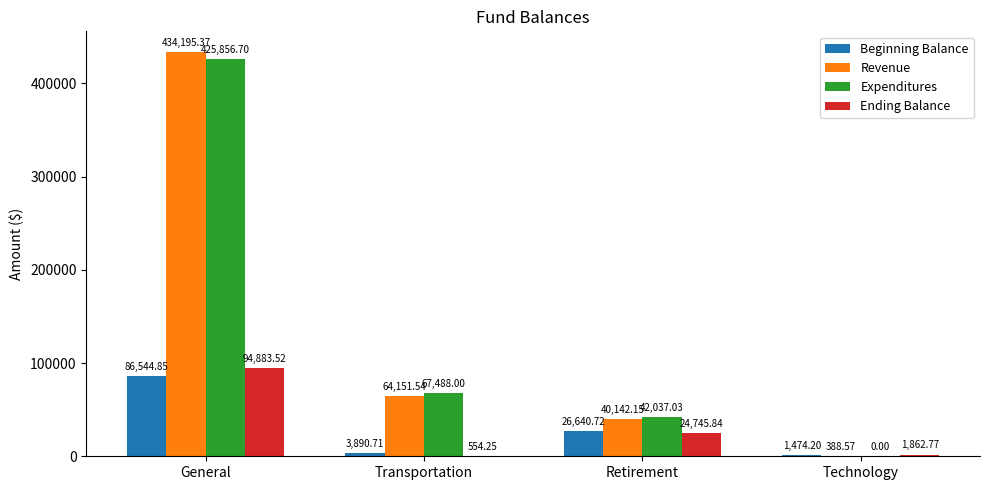

Count the number of categories in the chart.

4